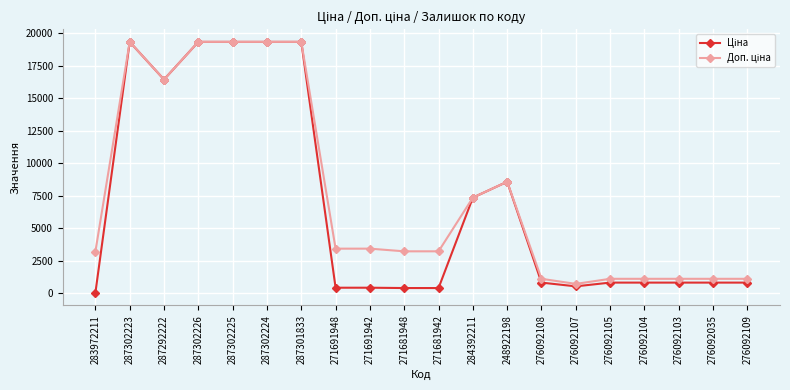

At how many categories does at least one series exceed 18116?

5